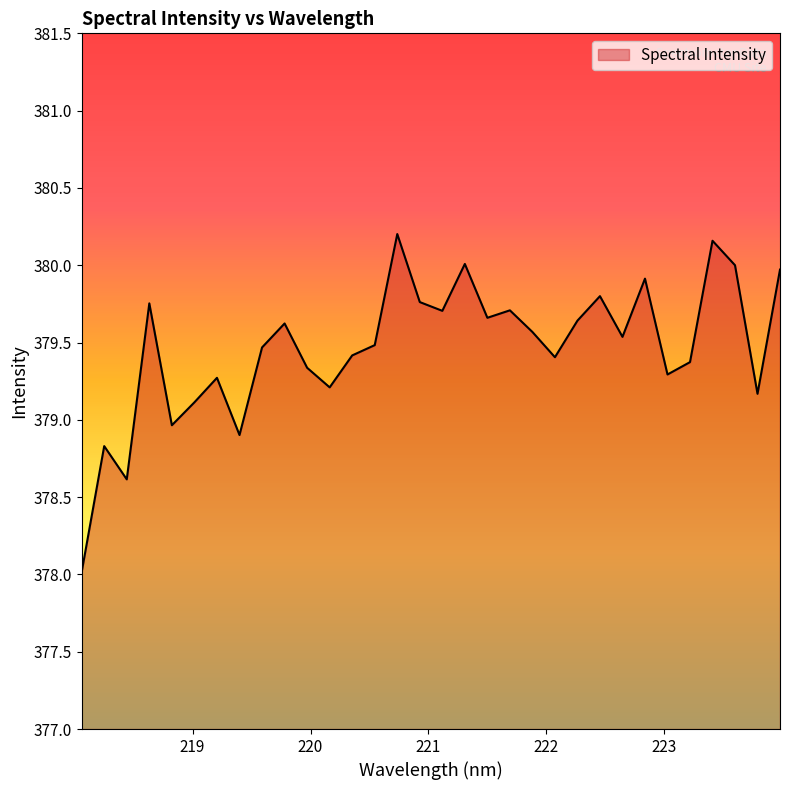

What is the maximum value shown in the chart?

380.2